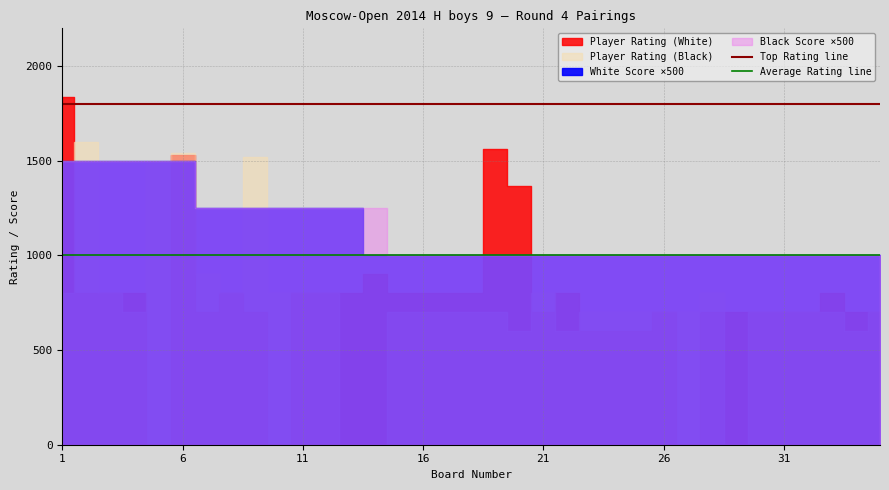

Read the Average Rating line value at 1.

1000